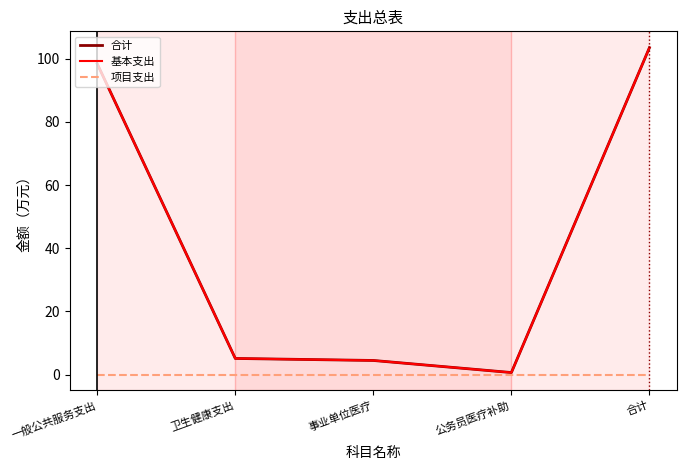

Does the chart display data point markers on the line(s)?

No